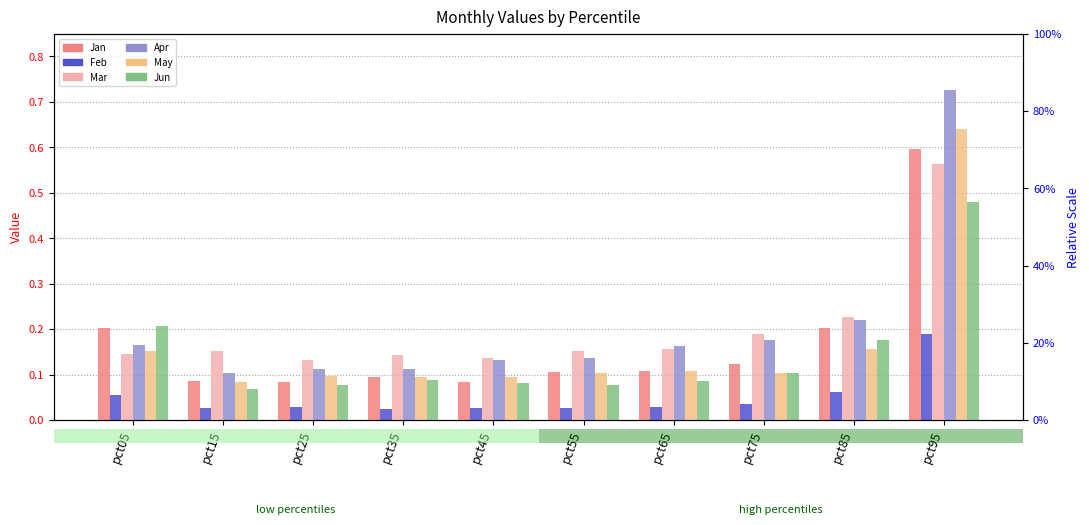

Which category has the lowest value in the May series?

pct15